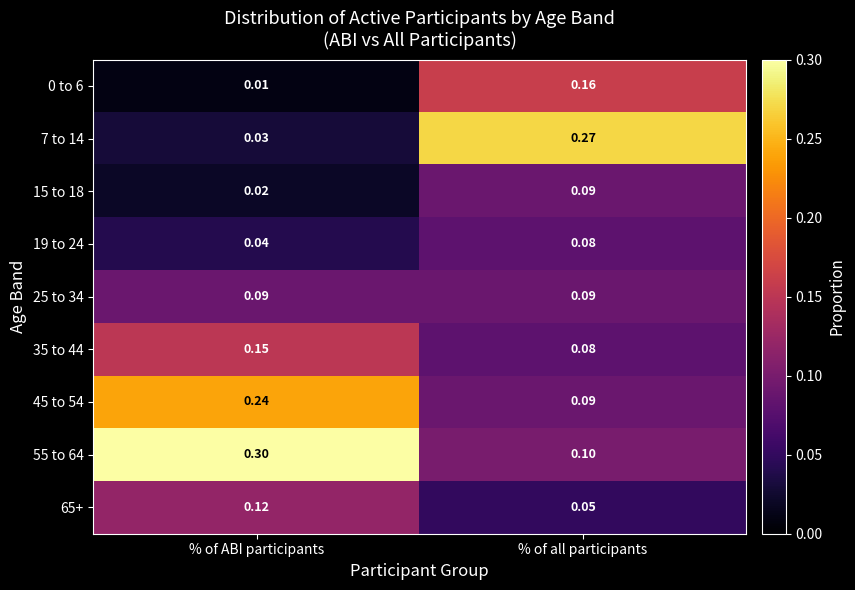

At which label is 0 to 6 closest to 0?

% of ABI participants